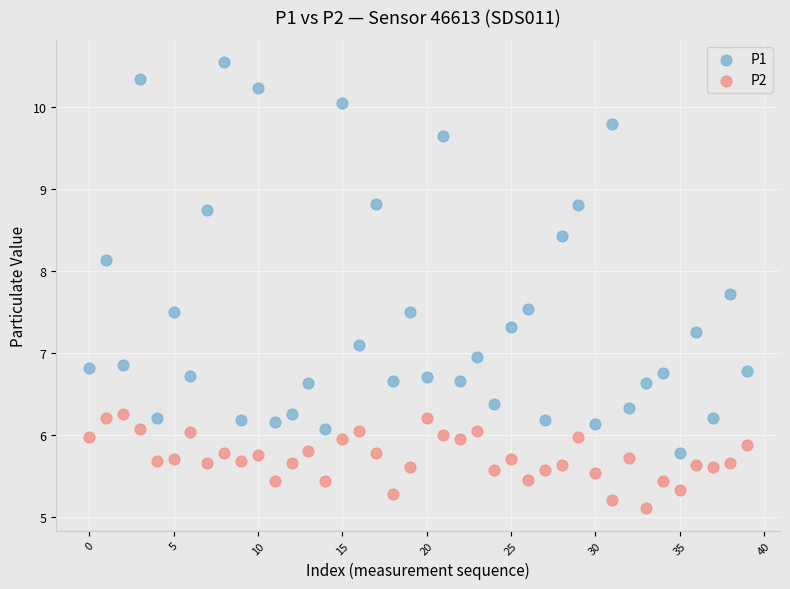

In the P2 series, what Y value is closest to 5?

5.1